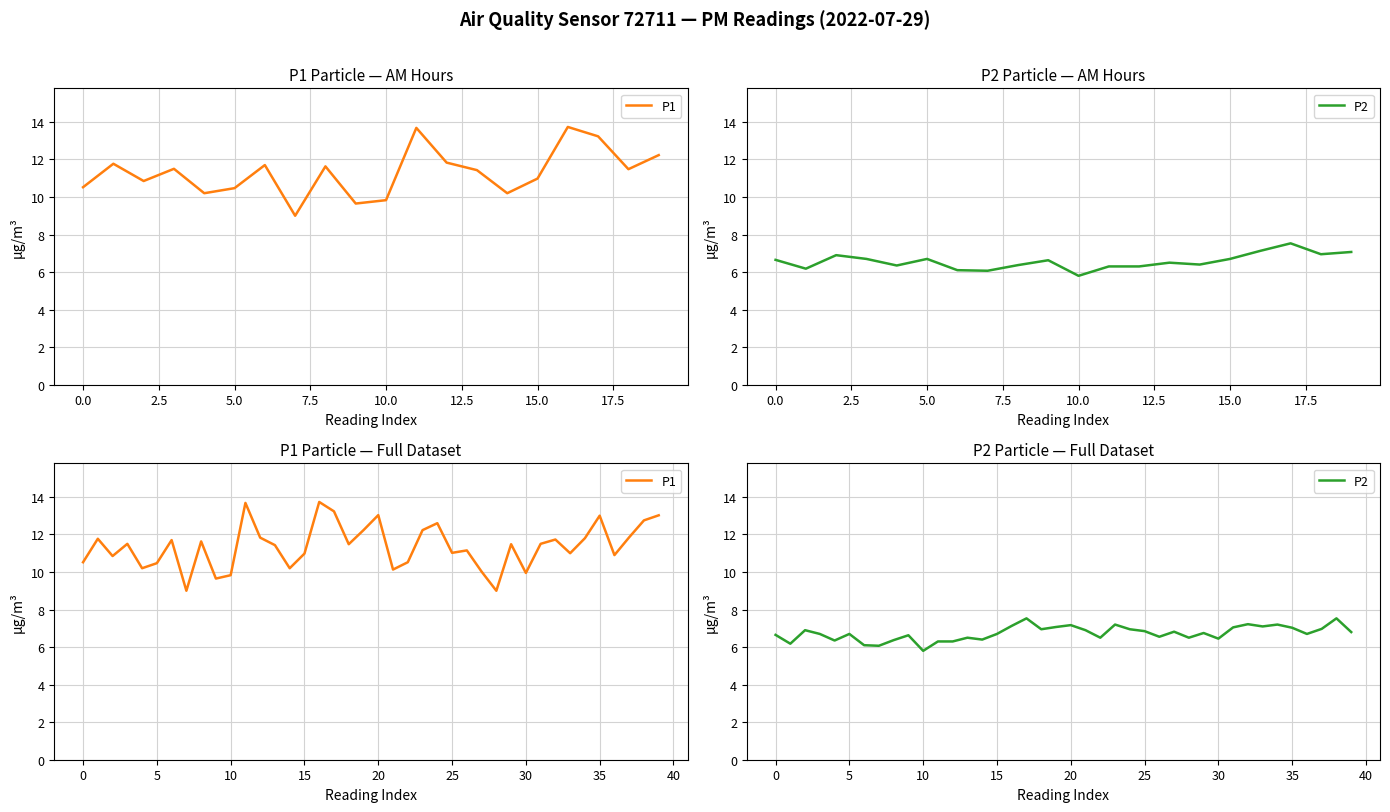

What is the difference between the second highest and minimum values in the P1 series?

4.7